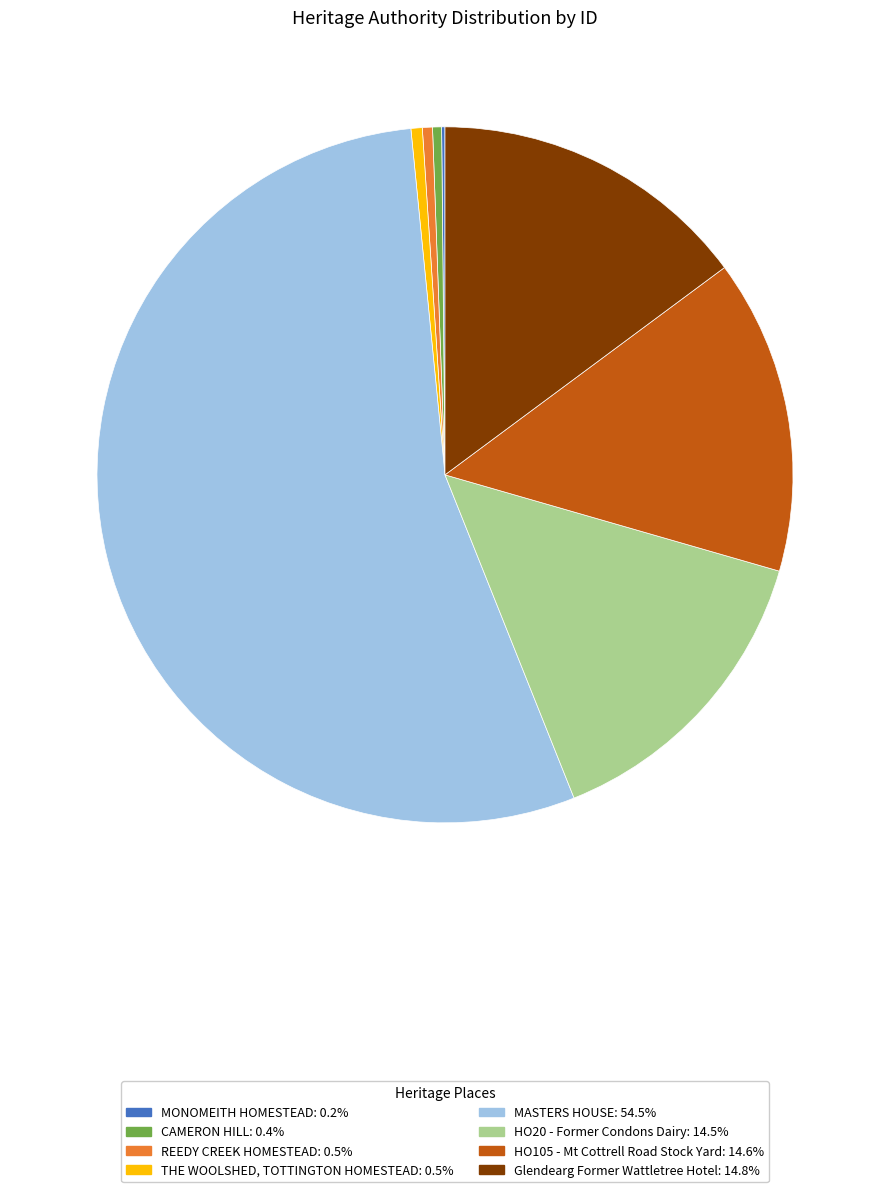

Is it true that CAMERON HILL is 0% of the pie?

True